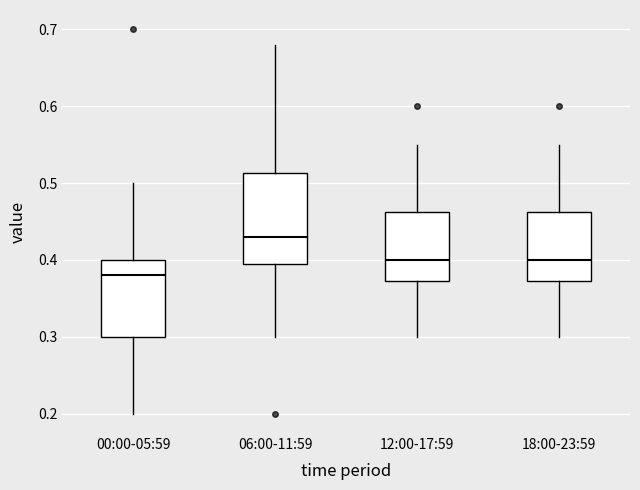

Where does the lower whisker of the box for 06:00-11:59 end on the y-axis? The values are not printed on the chart, so give them approximately, as read against the axis.

0.30